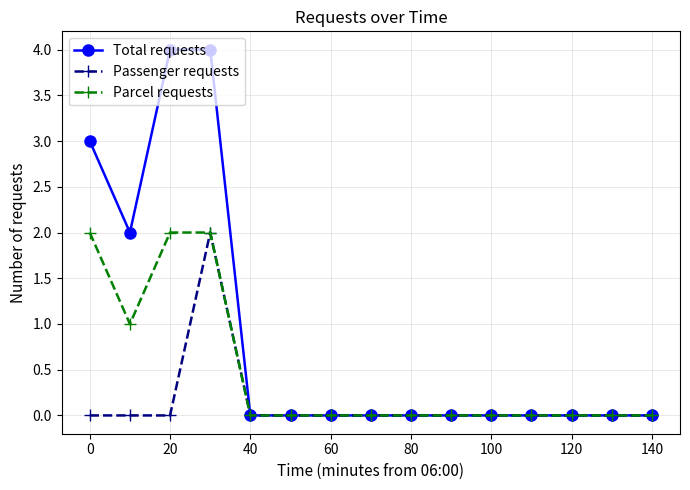

Is this an area chart (filled region under the line)?

No